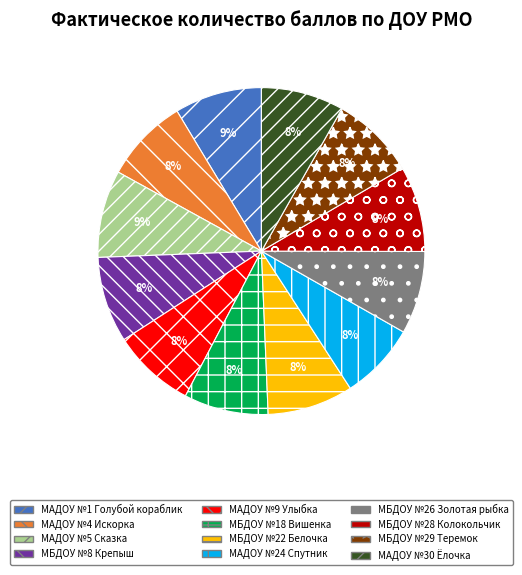

What percentage is the МБДОУ №29 Теремок slice, to the nearest percent?

8%